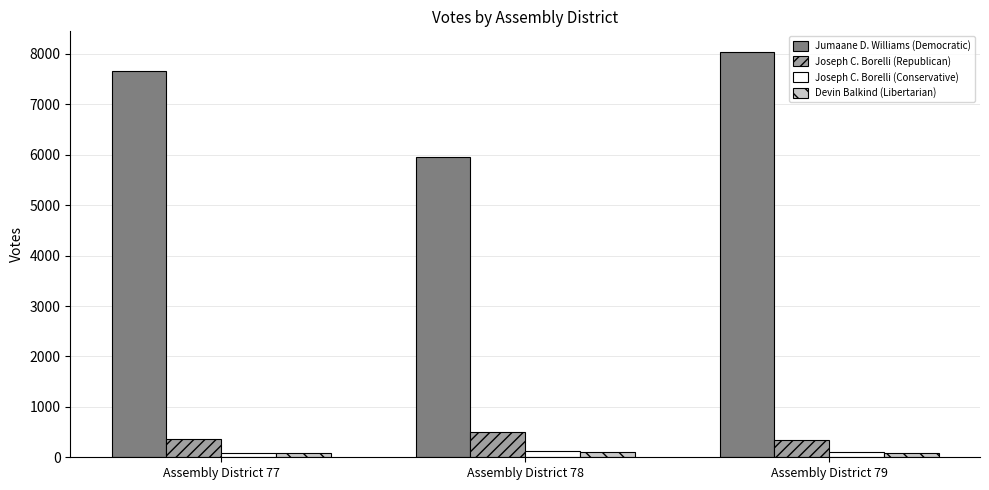

What is the difference between the Joseph C. Borelli (Conservative) values at Assembly District 78 and Assembly District 79?

15